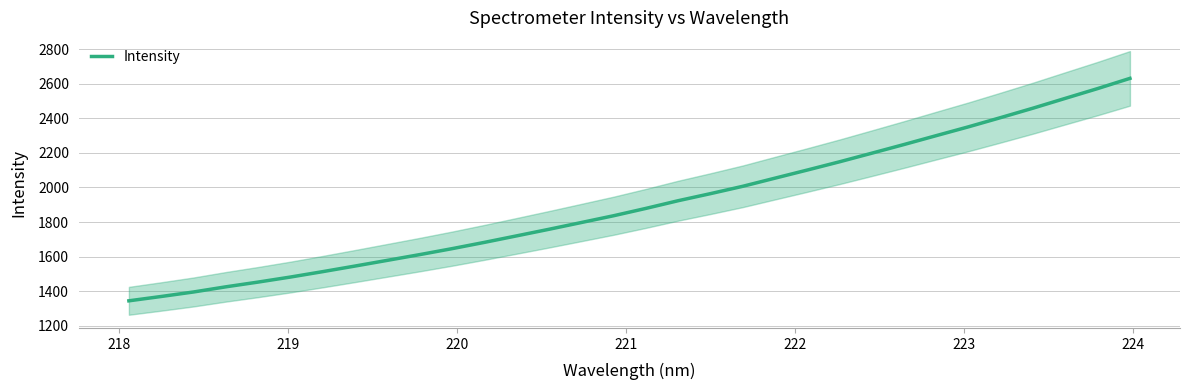

What is the value of the 15th point from the left?

1797.0